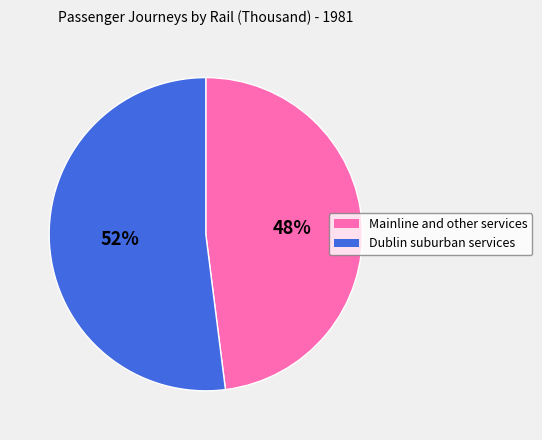

To the nearest percent, what is the difference between the Mainline and other services and Dublin suburban services slice percentages?

4%